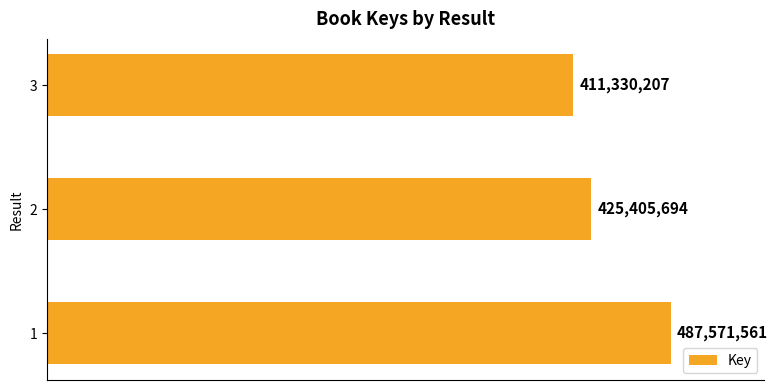

Does the chart contain any negative values?

No